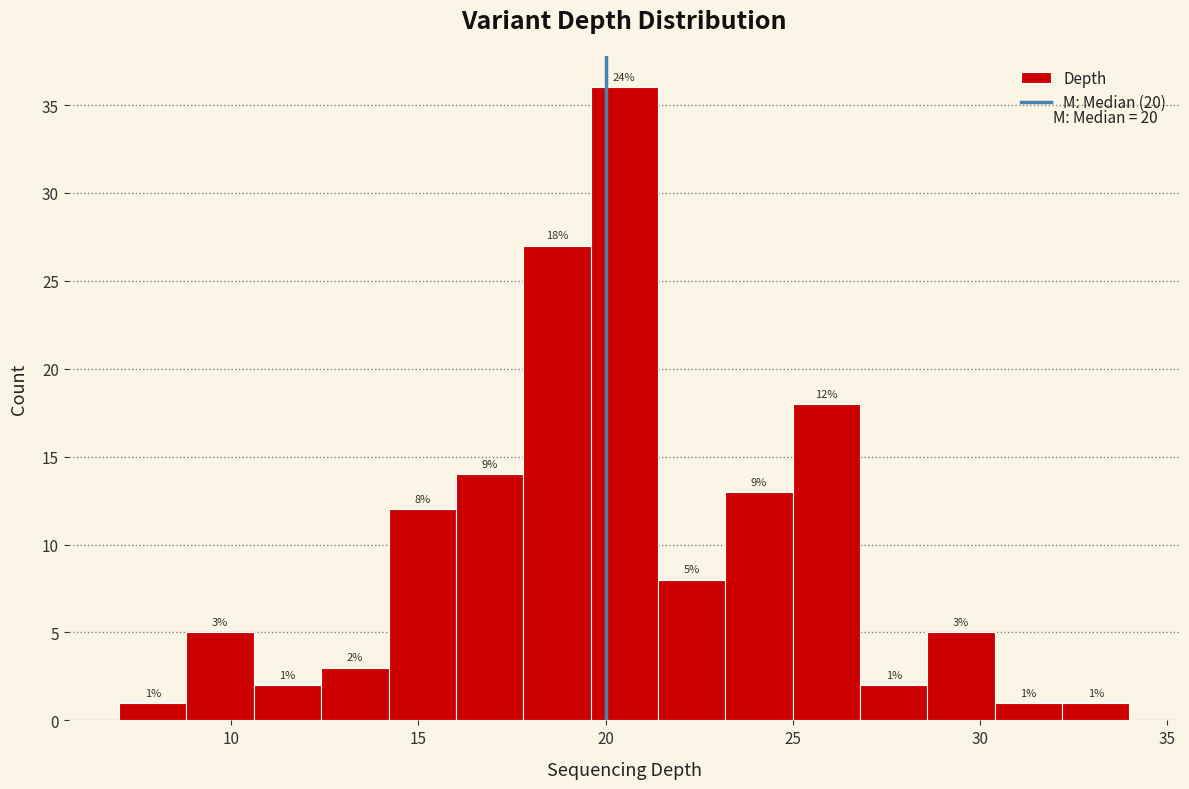

Read against the x-axis, roughly where is the centre of the tallest bar?

20.5